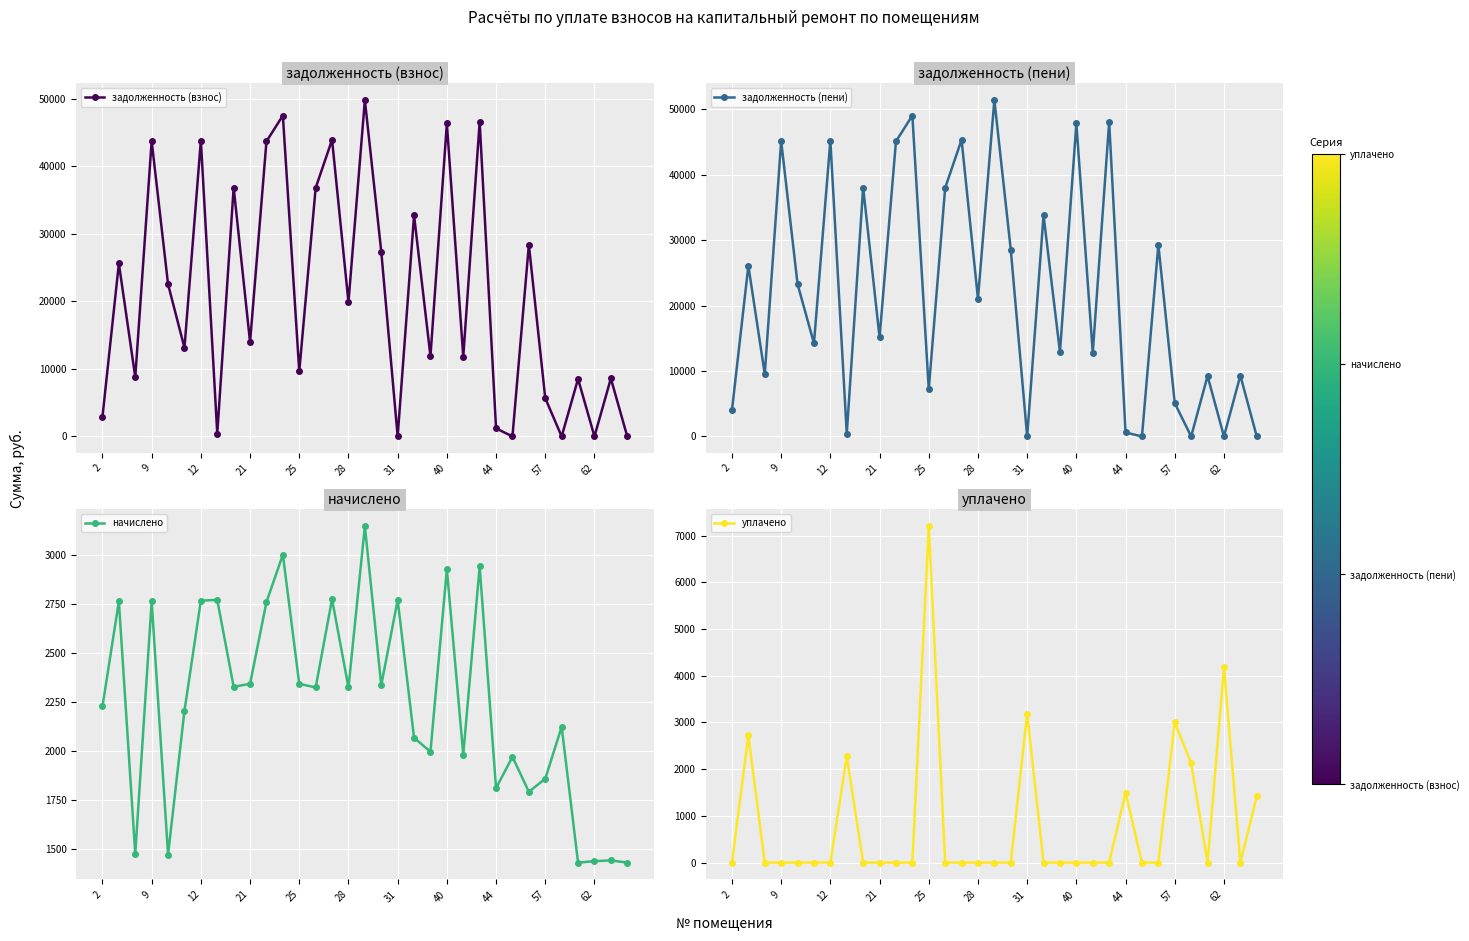

How many values in the задолженность (пени) series exceed 15123?

17